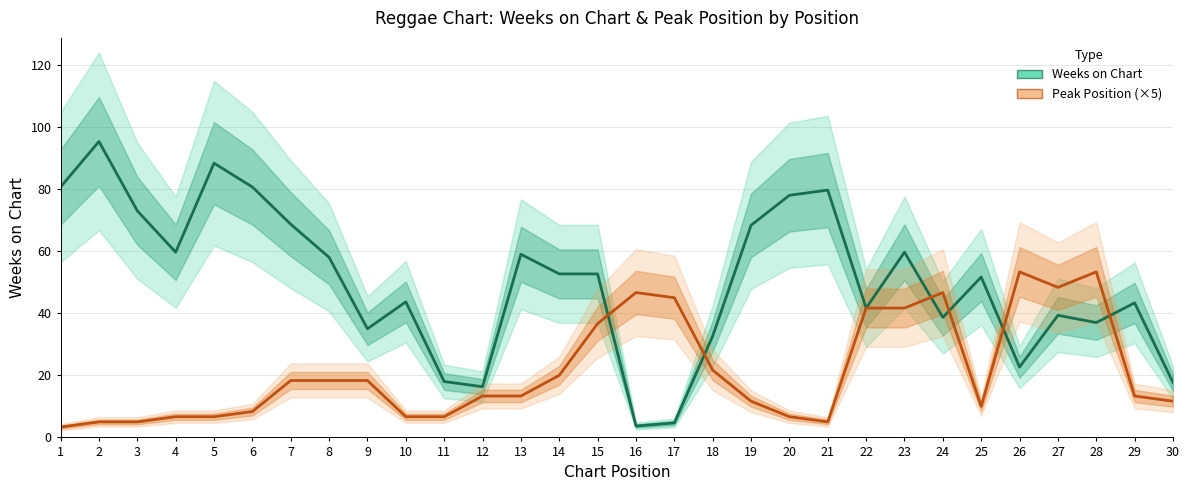

At how many categories does at least one series exceed 92?

1